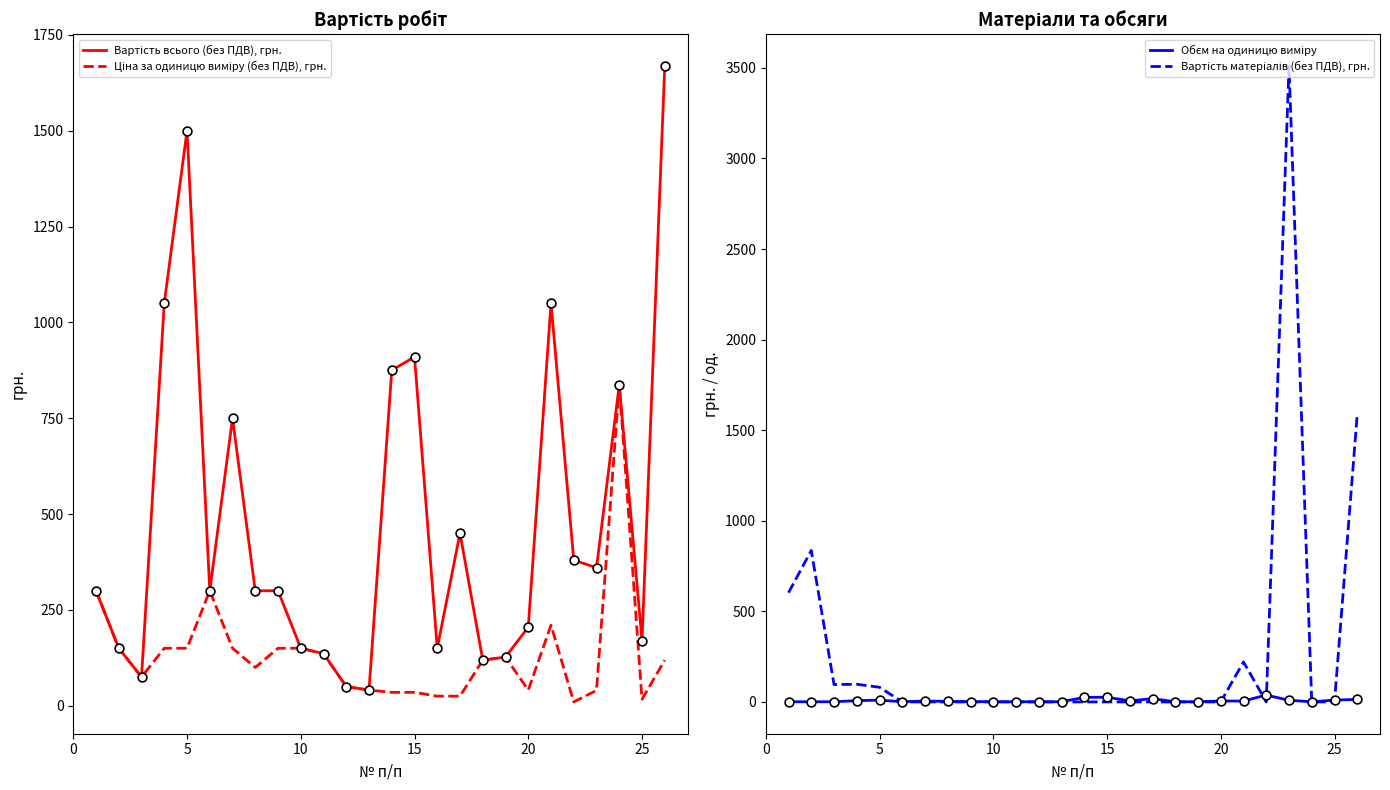

Which series reaches the maximum Y coordinate?

Вартість матеріалів (без ПДВ), грн.